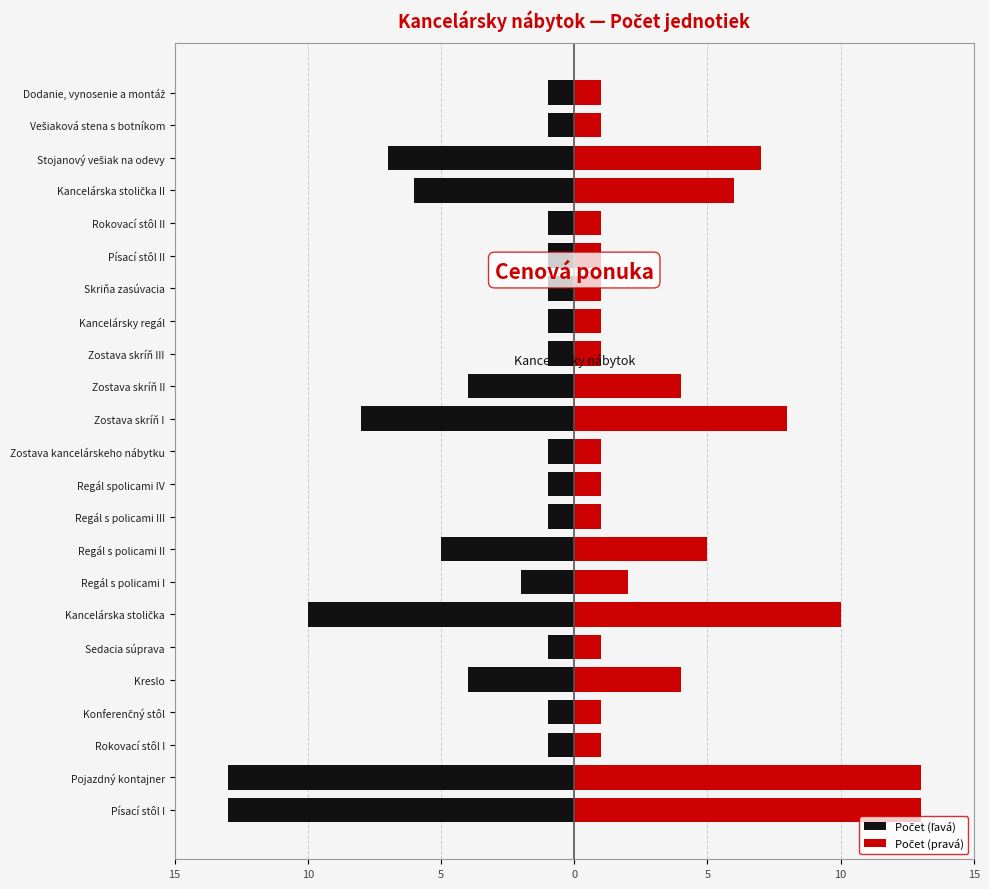

The value of Počet (pravá) at Zostava skríň III is 1. True or false?

False